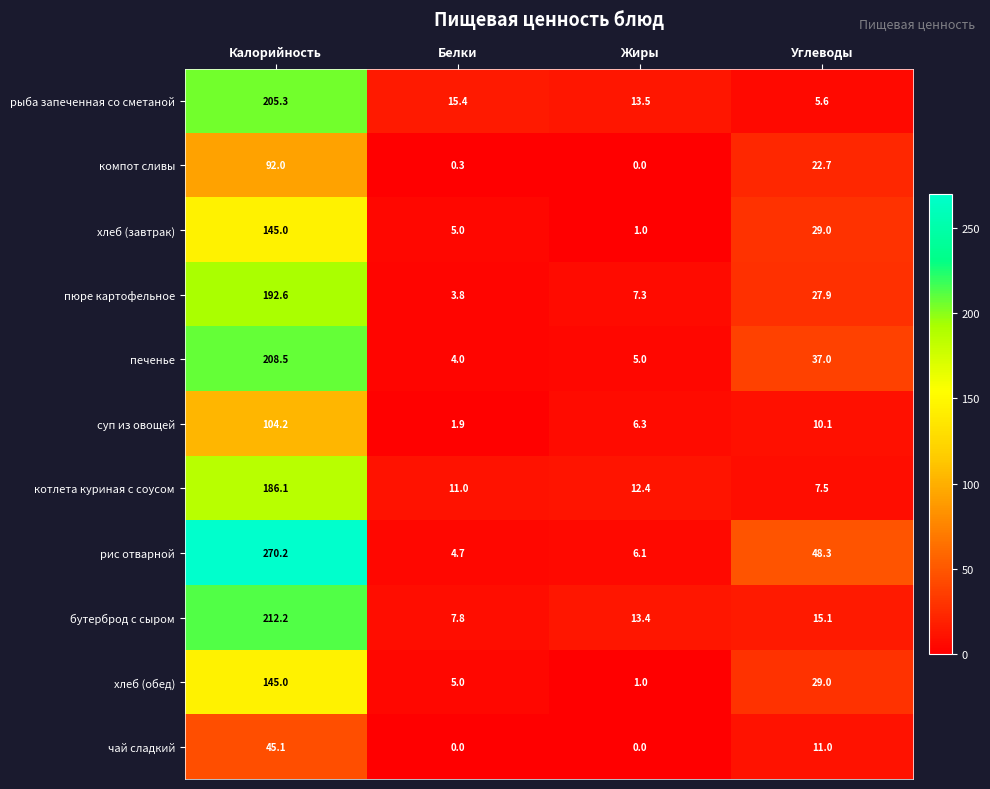

Which series changed the most between Белки and Жиры?

бутерброд с сыром